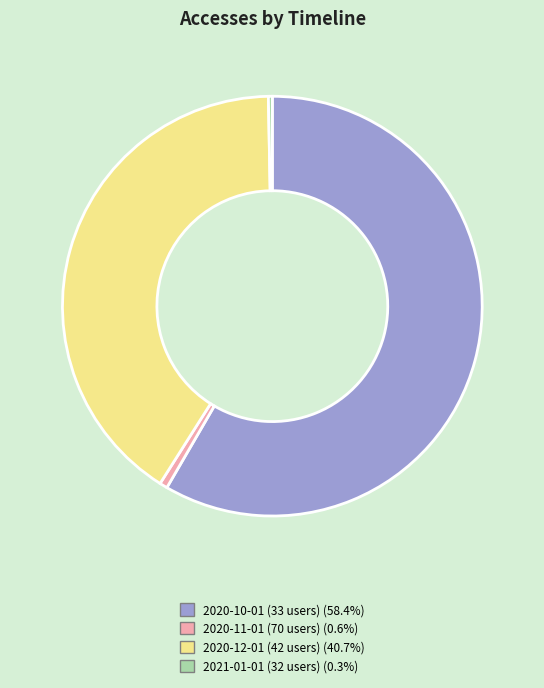

Which slice is the largest?

2020-10-01 (33 users)